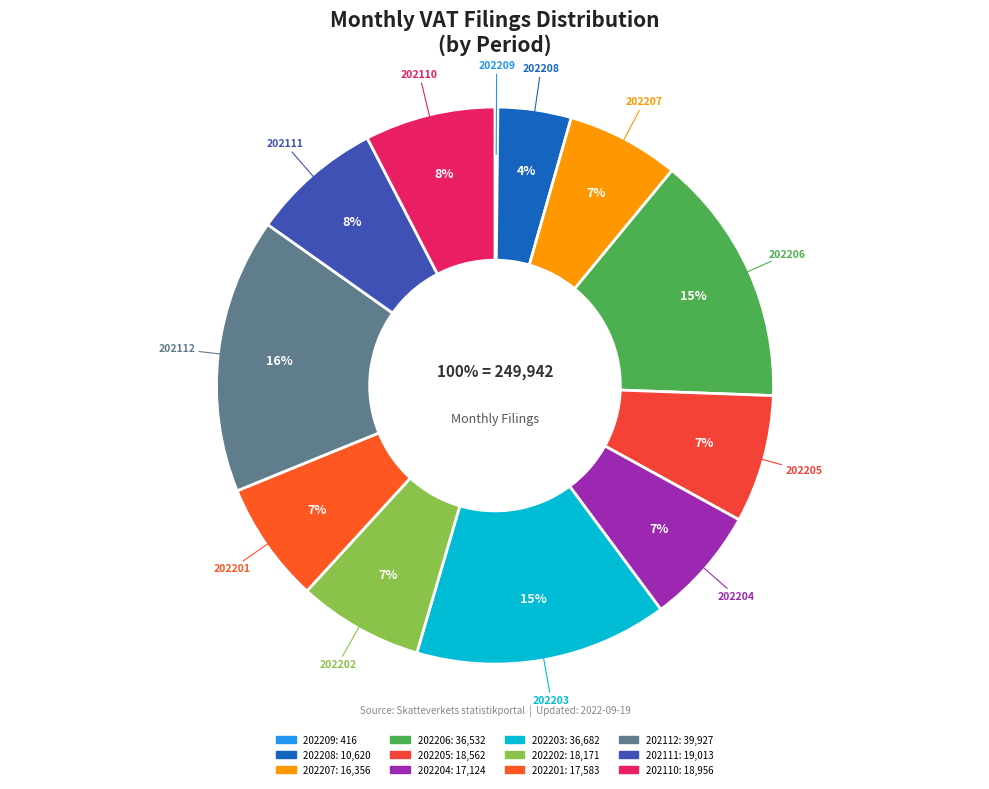

To the nearest percent, what is the average slice percentage?

8%